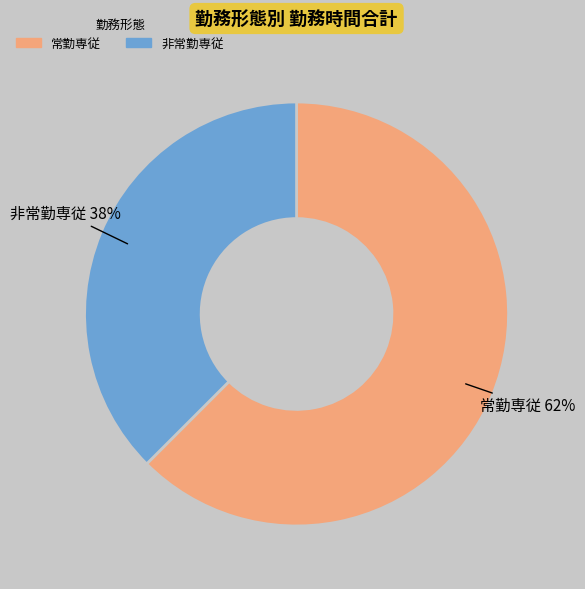

Count the number of slices in the pie.

2